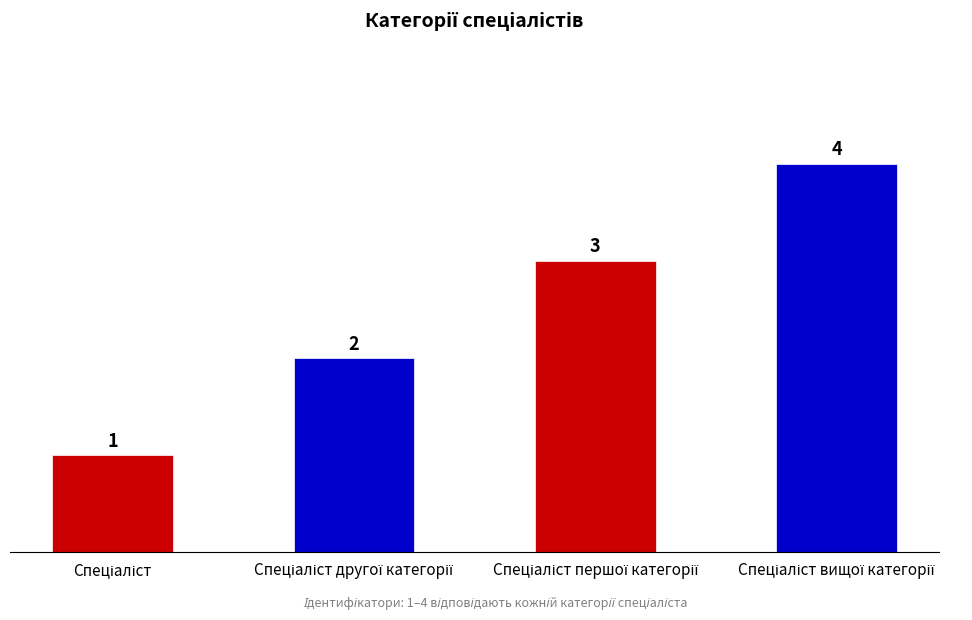

What is the sum of all values?

10